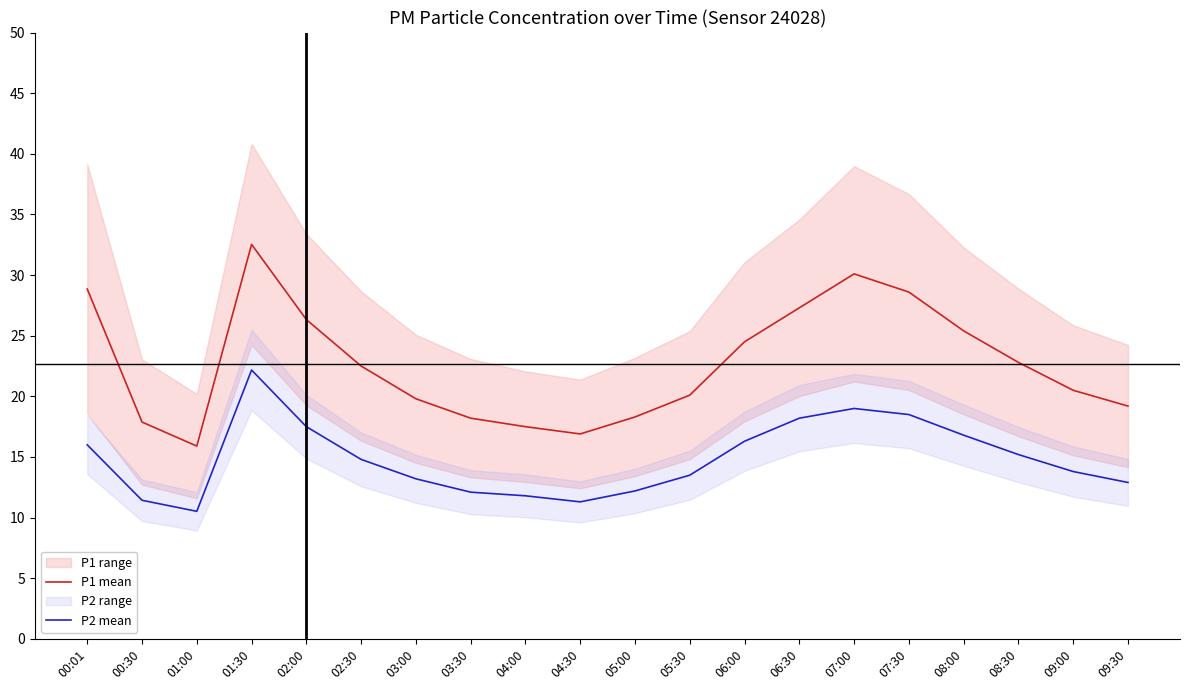

Is it true that P2 mean equals 18.5 at 07:30?

True